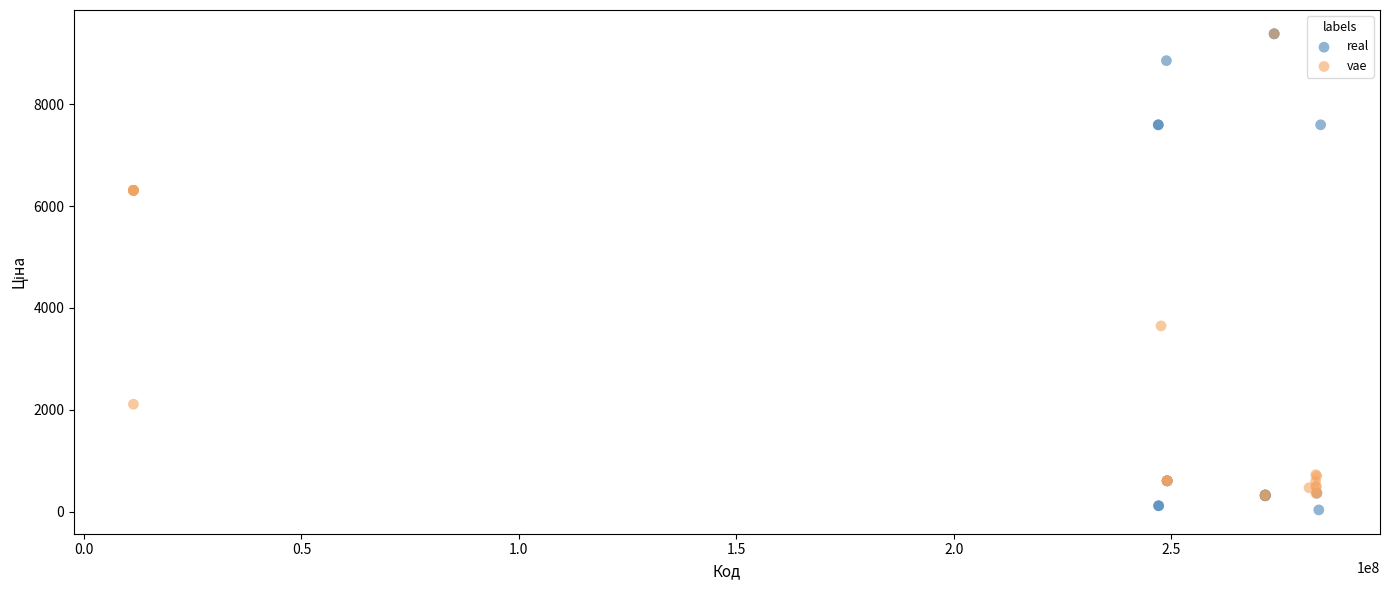

Which series reaches the minimum Y coordinate?

real